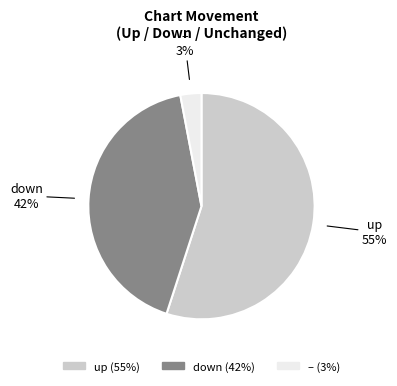

How many slices are in this pie chart?

3